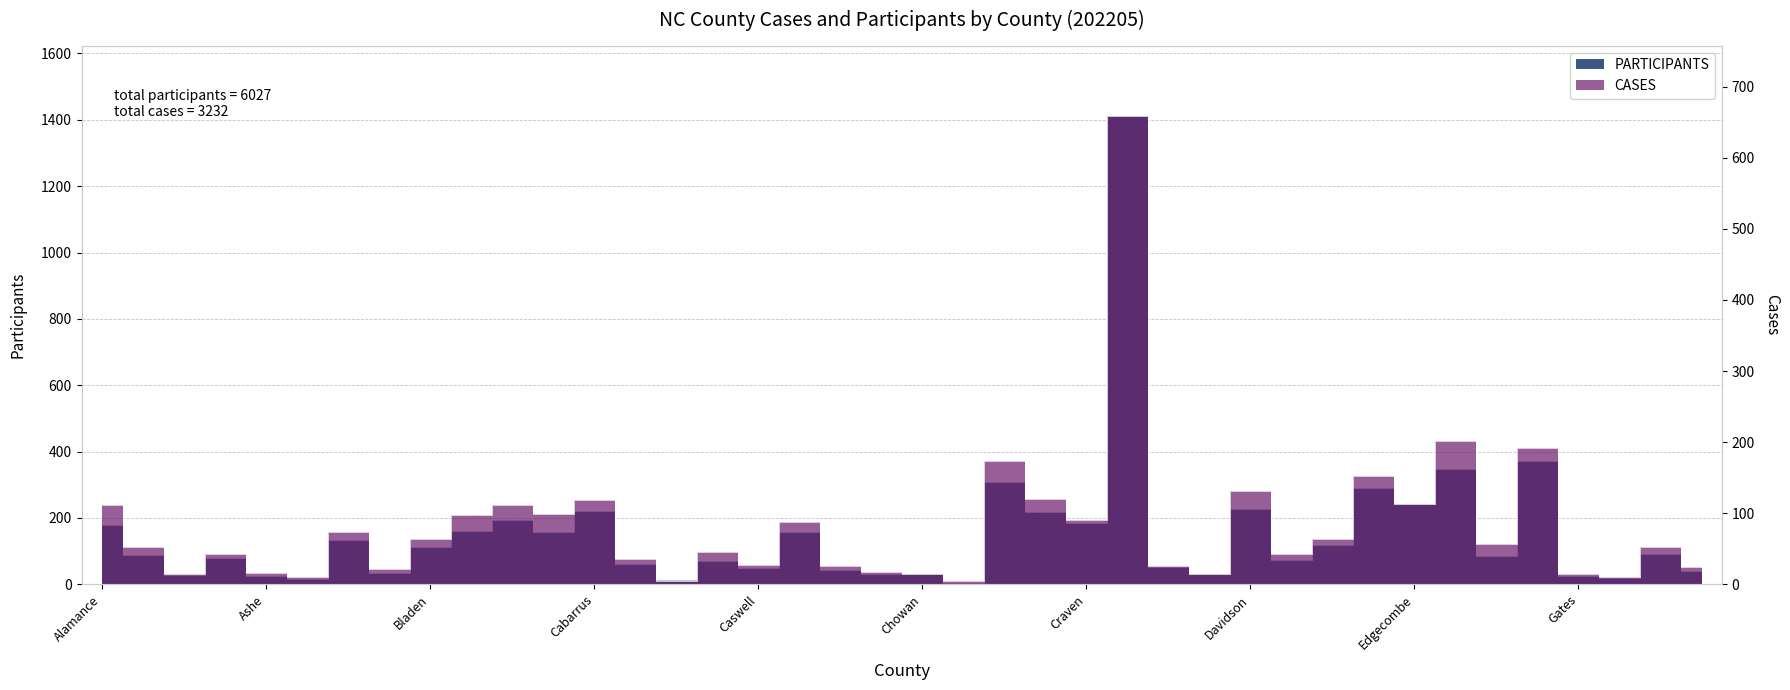

Where is the first local maximum for CASES?

Anson